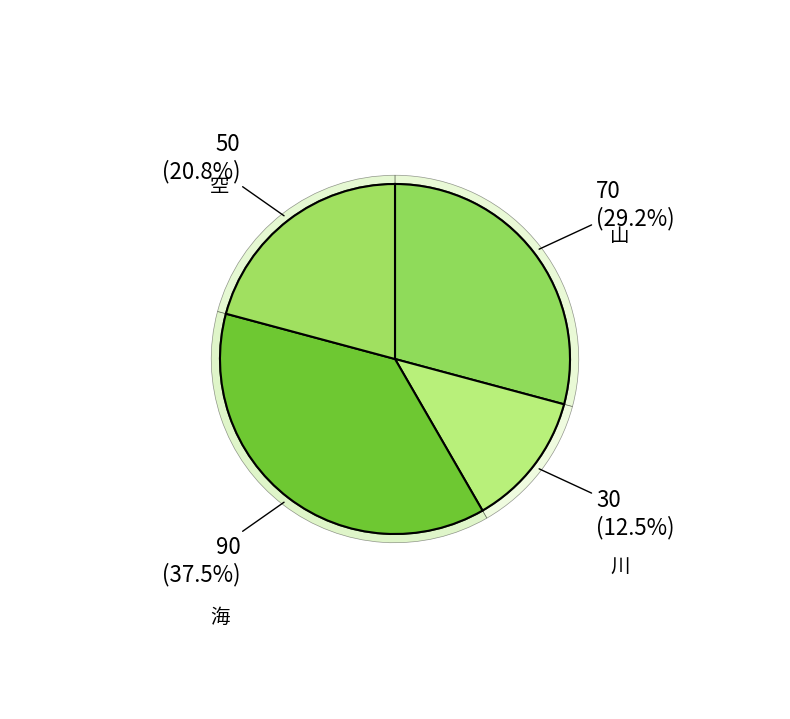

What is the smallest slice in the pie chart?

川